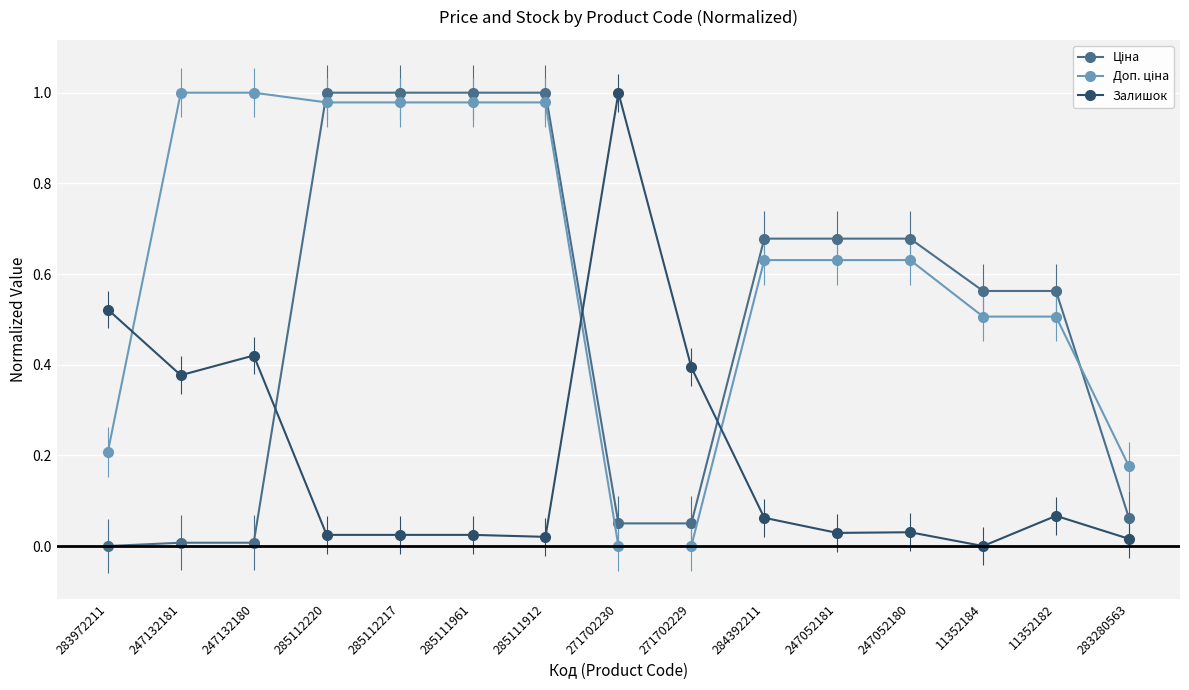

The Залишок series shows 0.6 at 271702229. True or false?

False